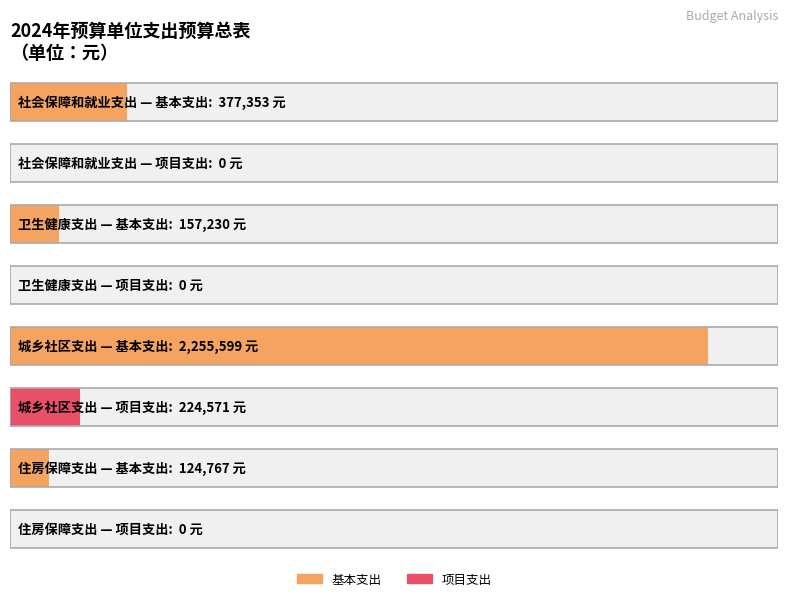

Reading right to left, list all the values displayed in this chart.

基本支出: 124767	2255599	157230	377353
项目支出: 0	224571	0	0